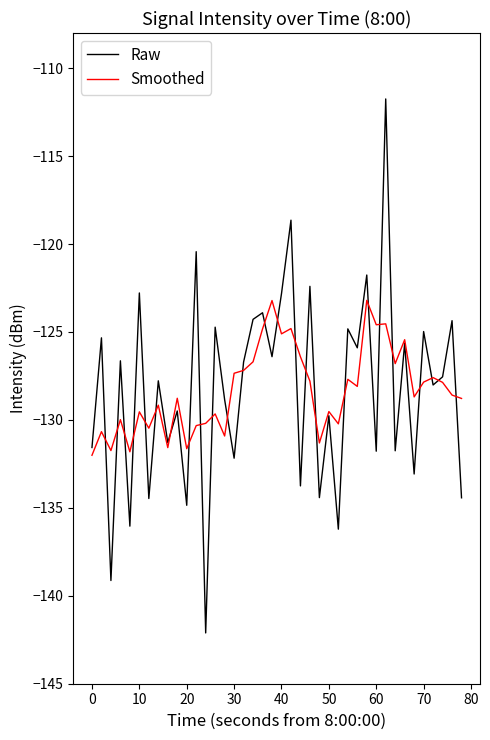

What is the minimum value for Smoothed?

-132.0